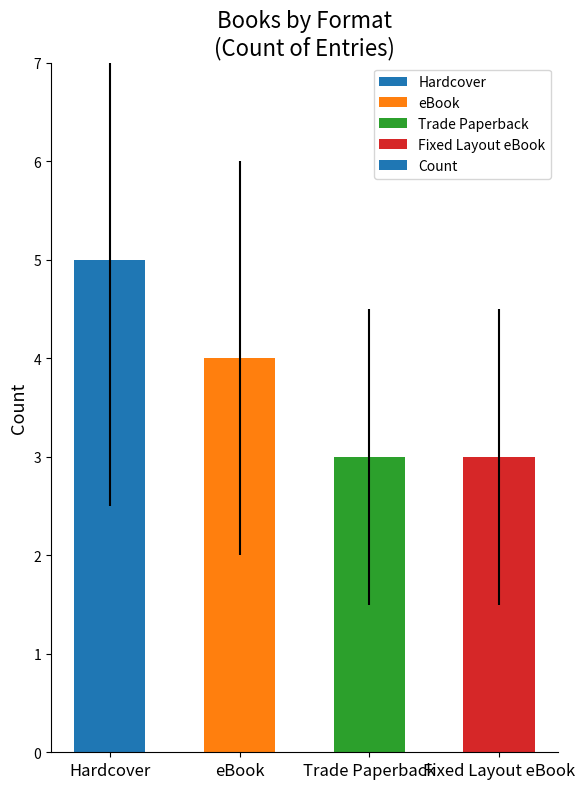

What value does the data have at Hardcover?

5